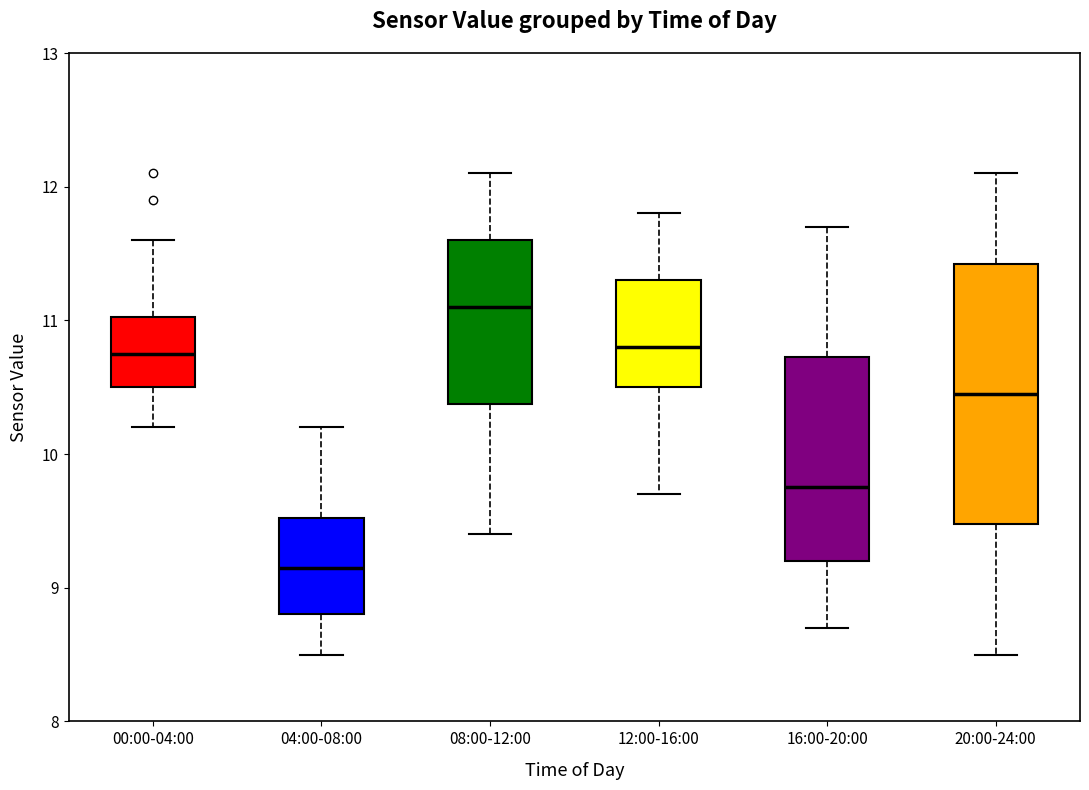

Where does the lower whisker of the box for 08:00-12:00 end on the y-axis? The values are not printed on the chart, so give them approximately, as read against the axis.

9.4